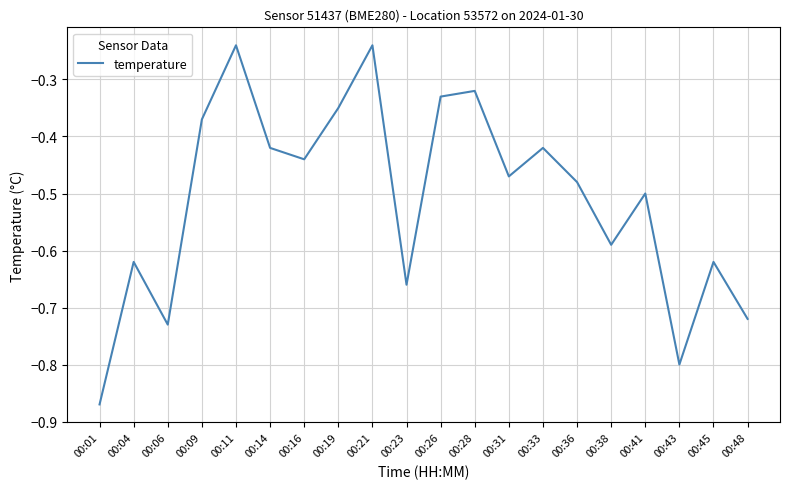

What is the difference between the maximum and minimum values?

0.6